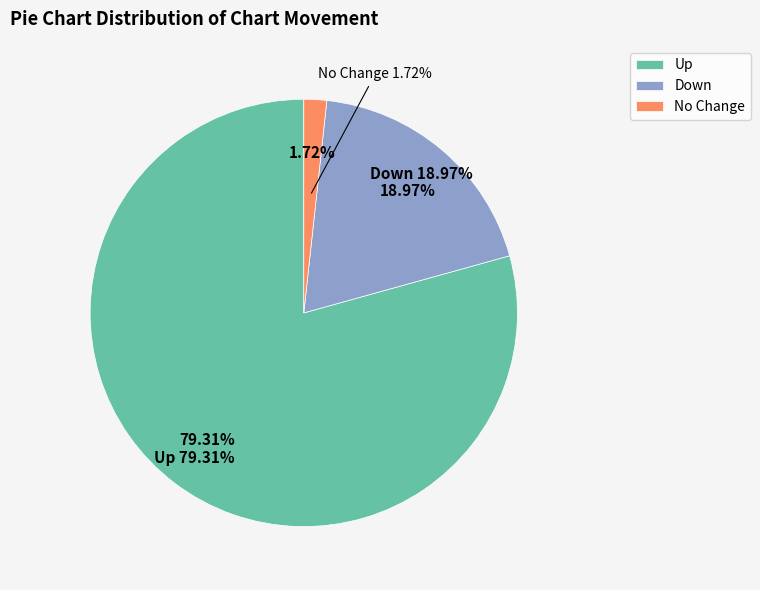

To the nearest percent, what is the combined percentage of down and -?

21%